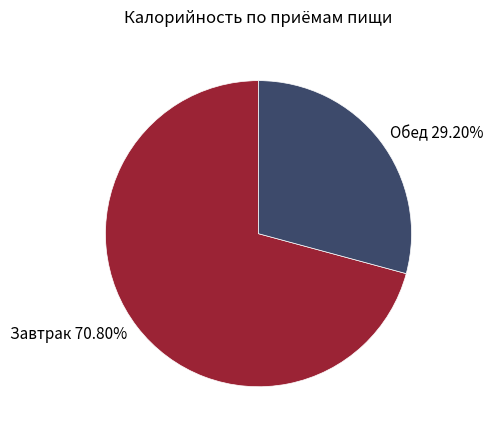

To the nearest percent, what is the difference between the largest and smallest slice percentages?

42%